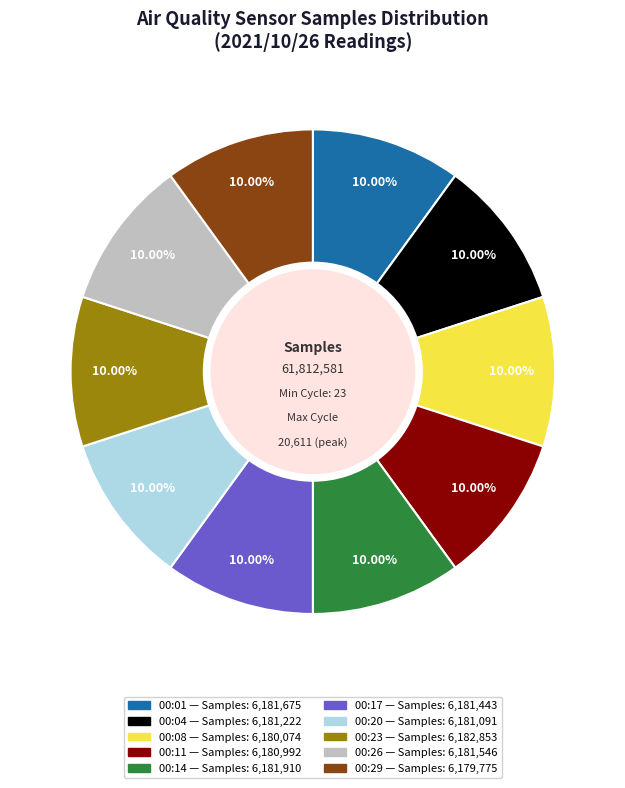

Do 00:11 and 00:01 together represent more than half of the pie?

No